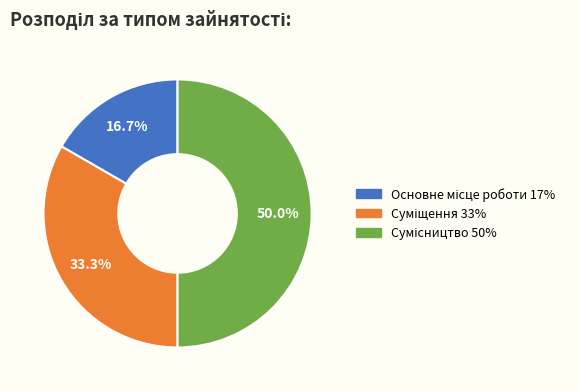

Which category has the biggest portion of the pie?

Сумісництво